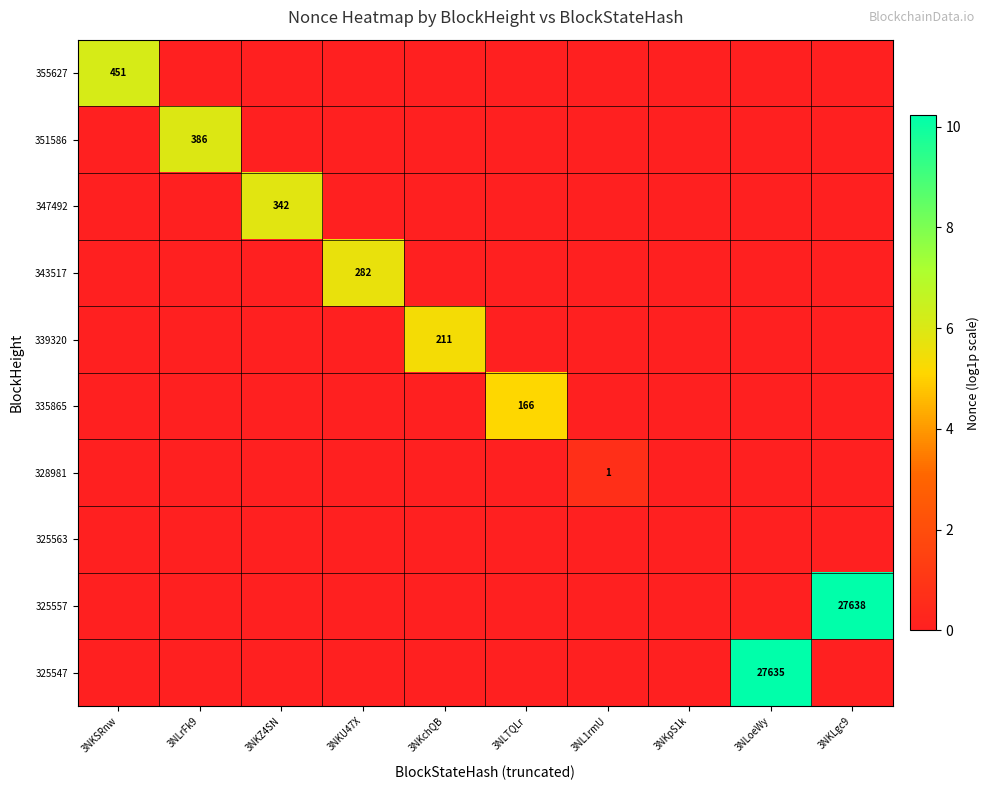

Is it true that 328981 equals 0.0 at 3NLrFk9?

True